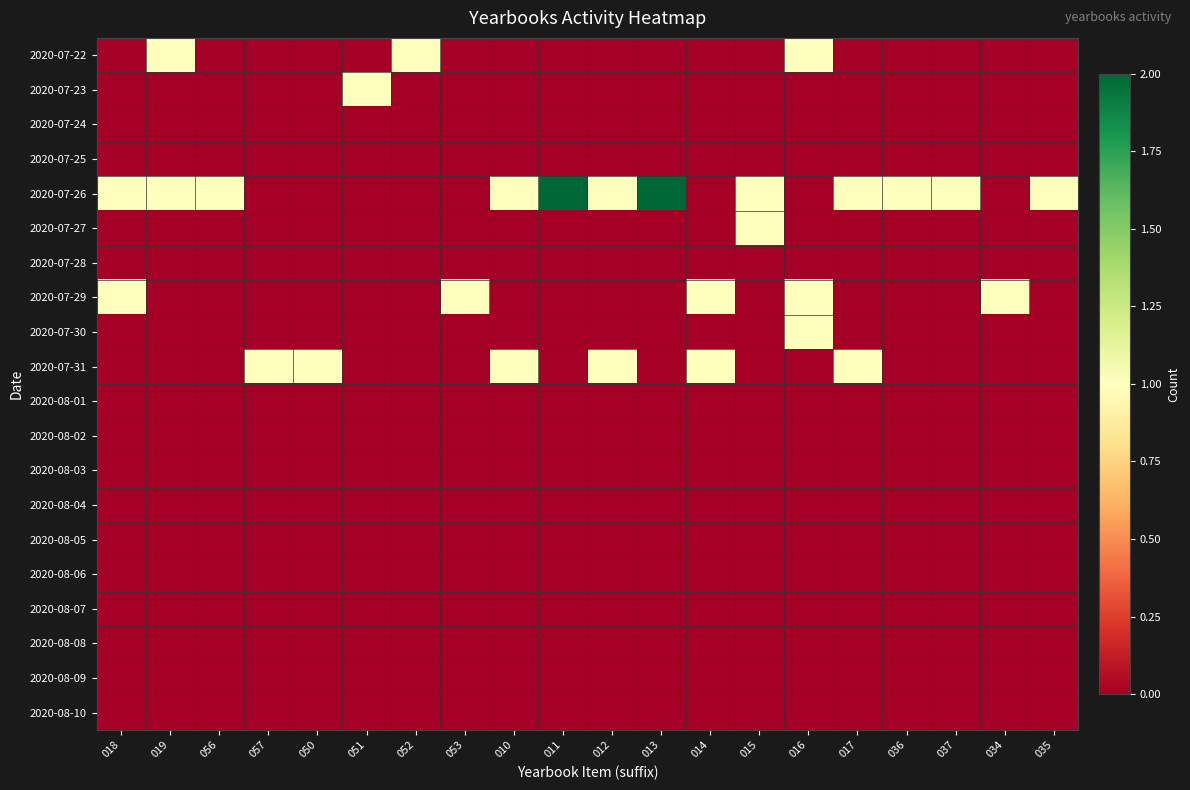

Rank the series at 011 from lowest to highest value.

2020-07-22, 2020-07-23, 2020-07-24, 2020-07-25, 2020-07-27, 2020-07-28, 2020-07-29, 2020-07-30, 2020-07-31, 2020-08-01, 2020-08-02, 2020-08-03, 2020-08-04, 2020-08-05, 2020-08-06, 2020-08-07, 2020-08-08, 2020-08-09, 2020-08-10, 2020-07-26